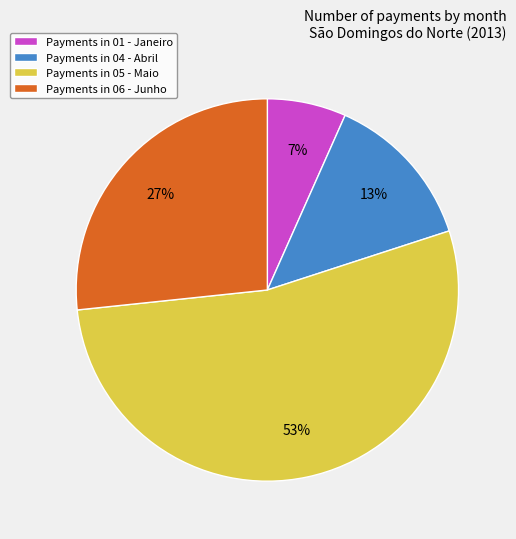

How many segments does this pie chart have?

4